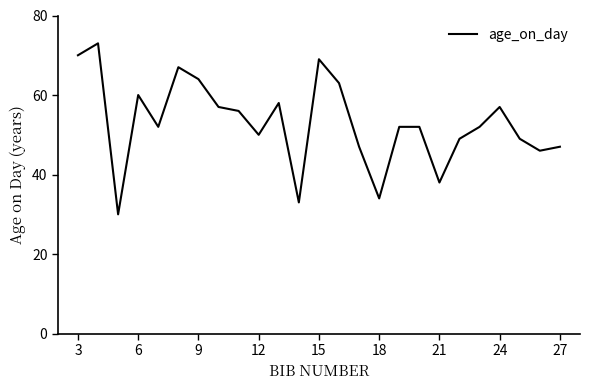

Reading left to right, what are all the values shown in this chart?

70	73	30	60	52	67	64	57	56	50	58	33	69	63	47	34	52	52	38	49	52	57	49	46	47